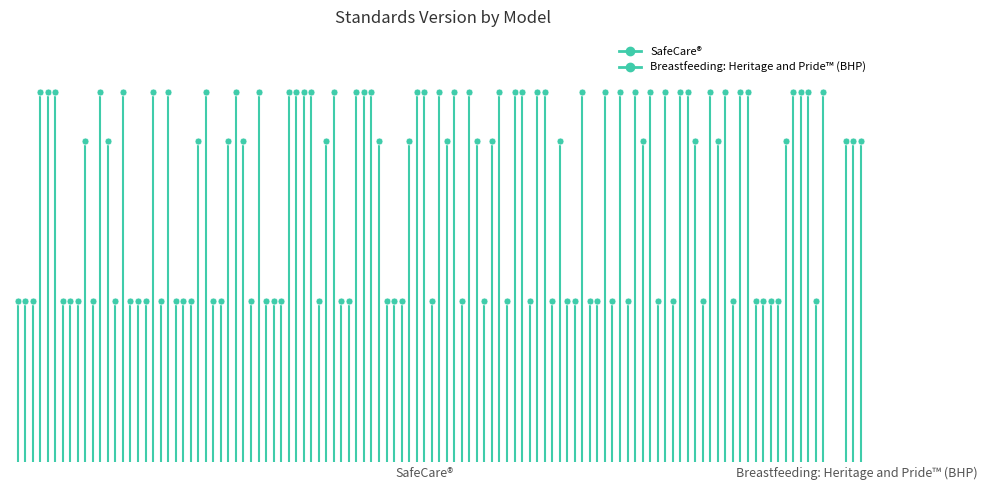

List the series in order of their overall mean, highest first.

Breastfeeding: Heritage and Pride™ (BHP), SafeCare®